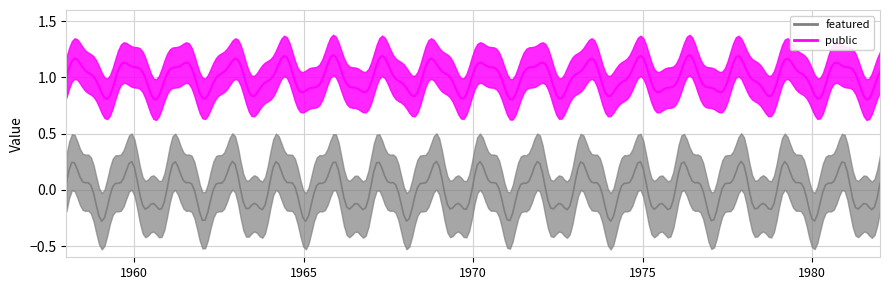

True or false: public has a value of 1 at 40786.

True